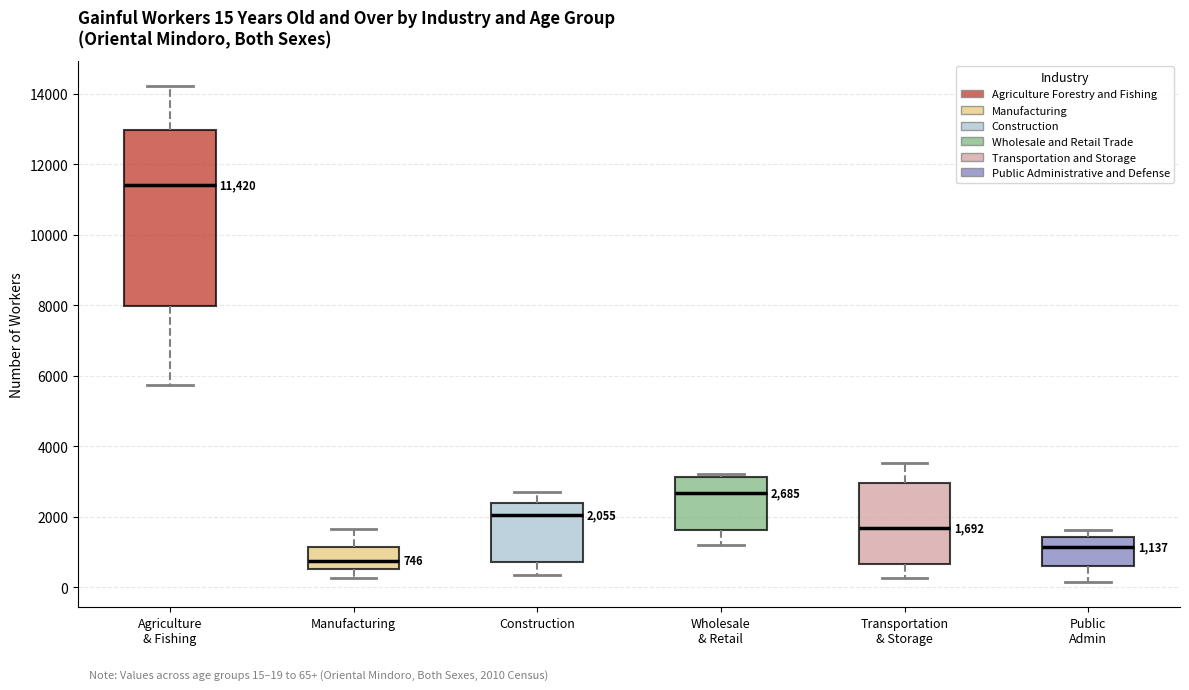

Which box has the lowest median line?

Manufacturing